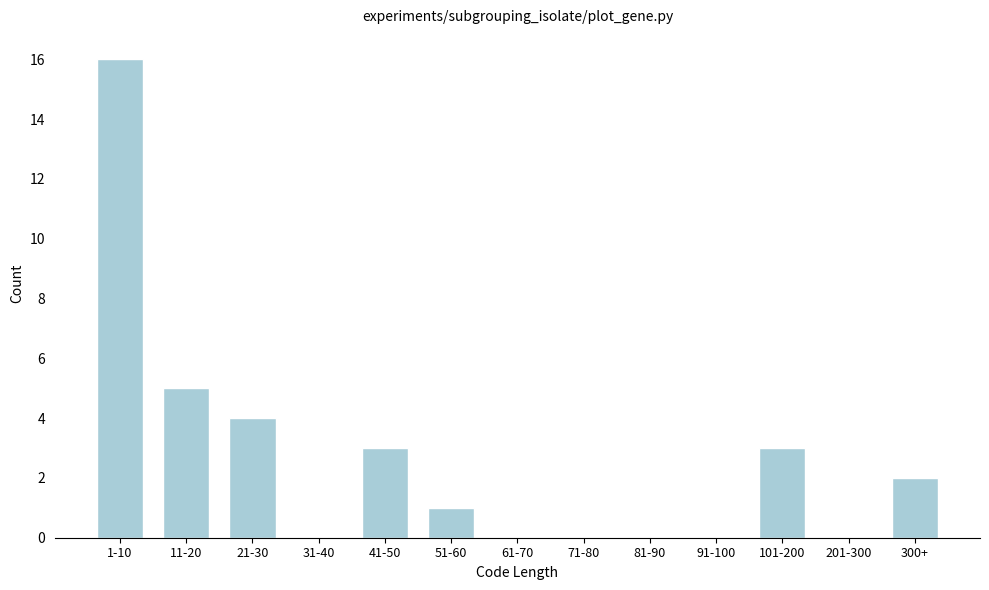

Reading left to right, what are all the values shown in this chart?

1-10=16	11-20=5	21-30=4	31-40=0	41-50=3	51-60=1	61-70=0	71-80=0	81-90=0	91-100=0	101-200=3	201-300=0	300+=2